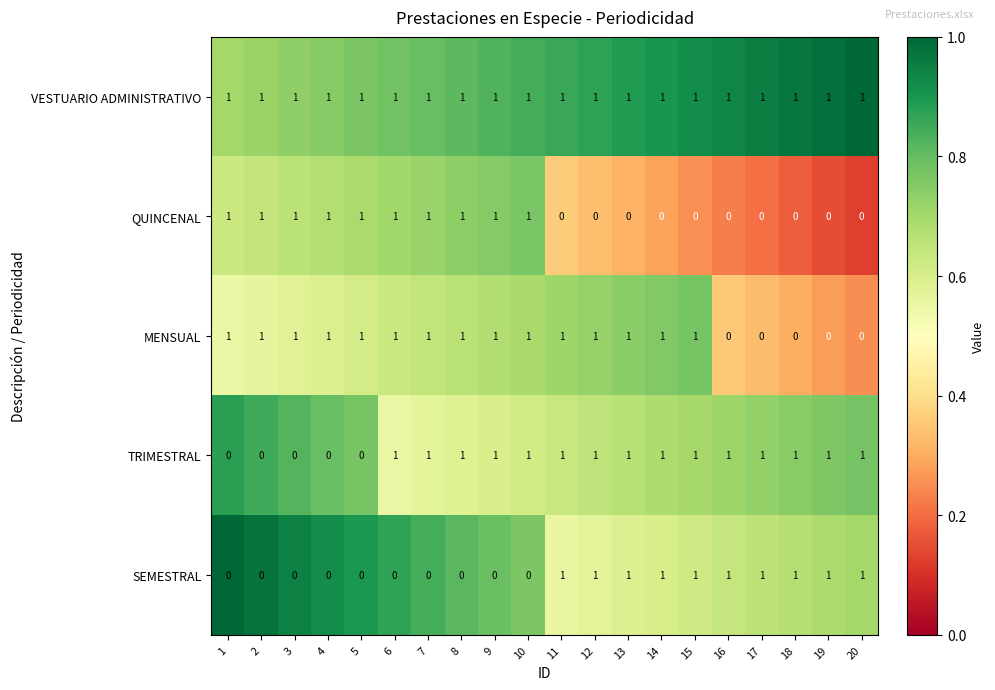

The value of QUINCENAL at 4 is 1. True or false?

True